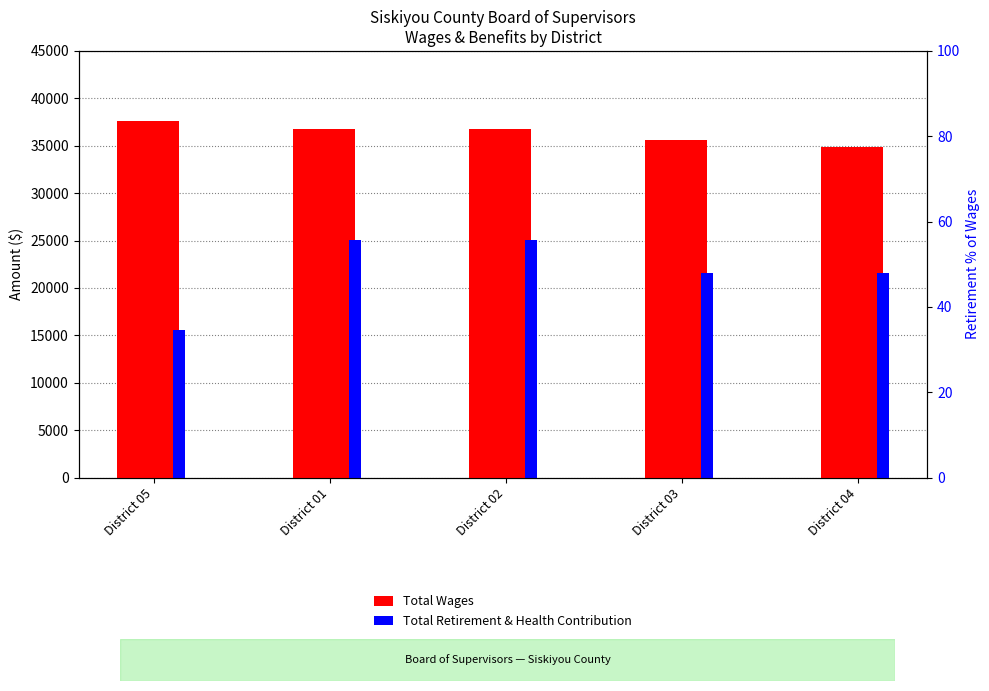

What is the value of the Total Wages bar at the 2nd from the left?

36770